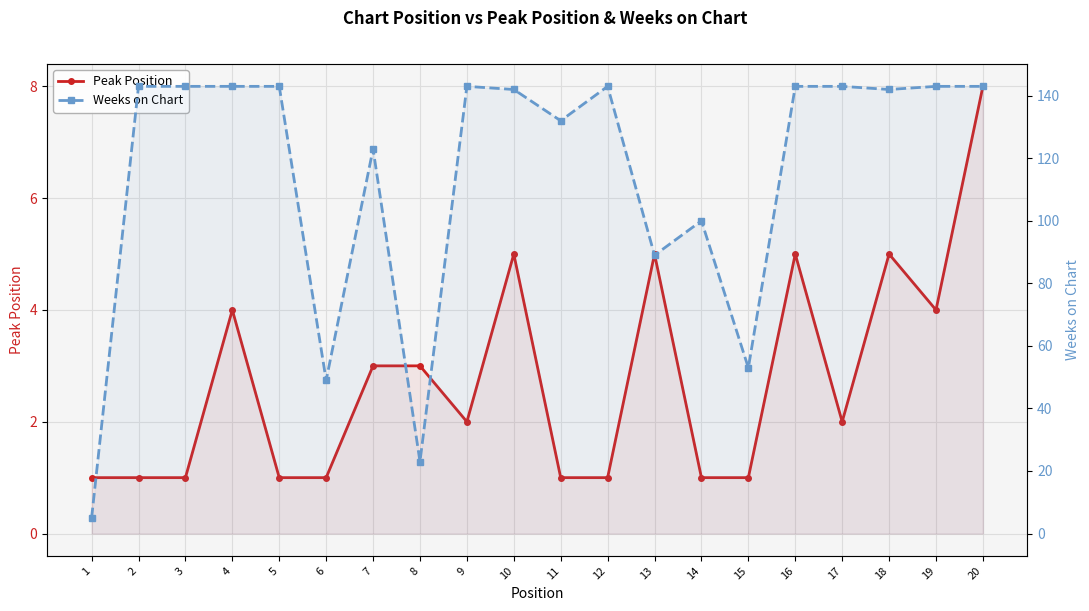

Is the value of Weeks on Chart at 12 greater than the value of Peak Position at 12?

Yes